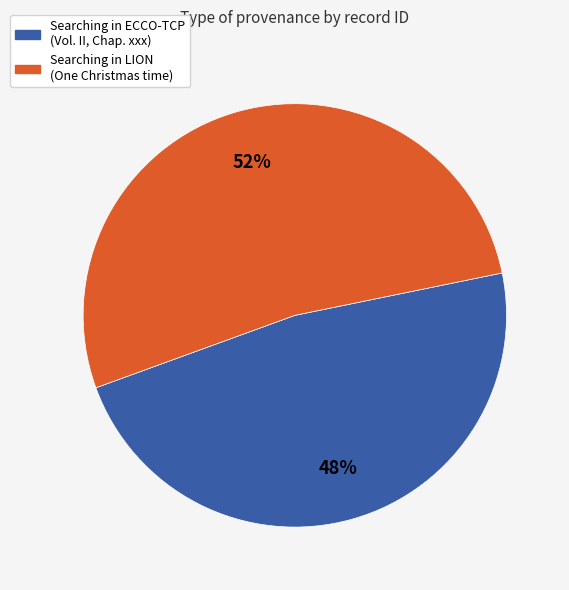

True or false: Searching in ECCO-TCP (Vol. II, Chap. xxx) accounts for 40% of the total.

False